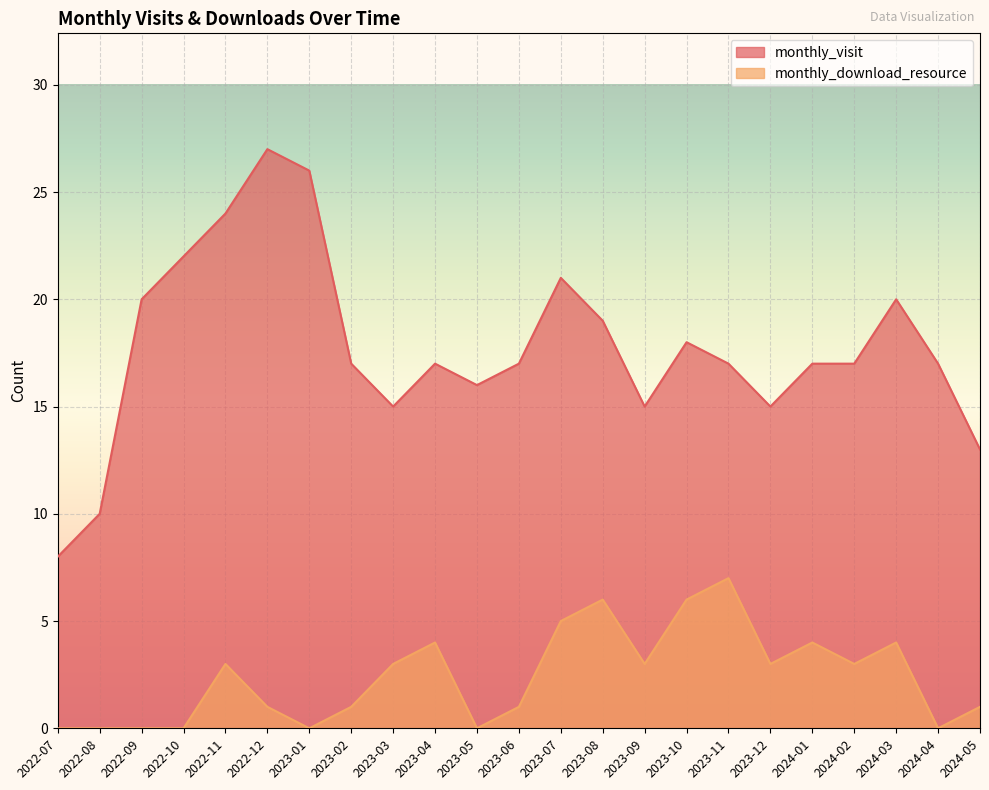

What is the label of the 1st point from the right?

2024-05